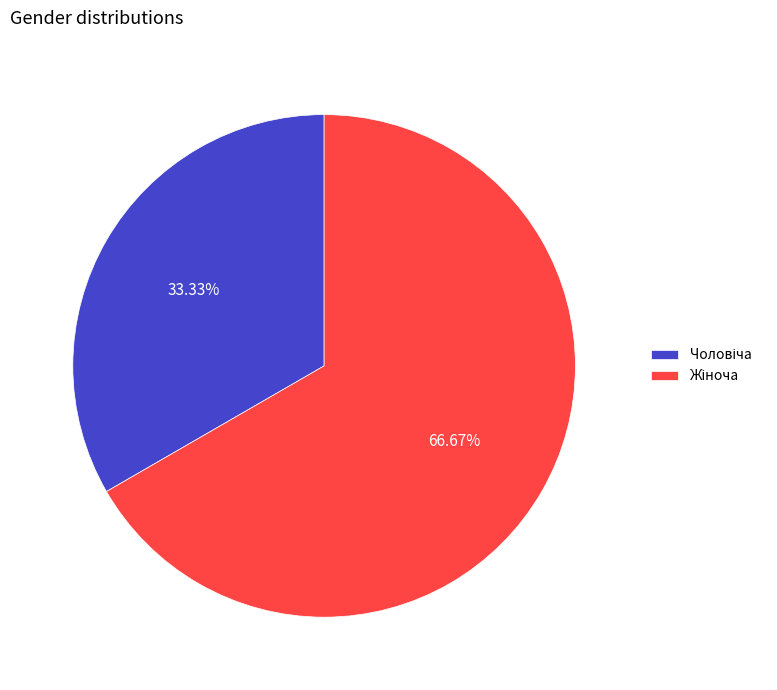

Is there a majority slice in this chart?

Yes